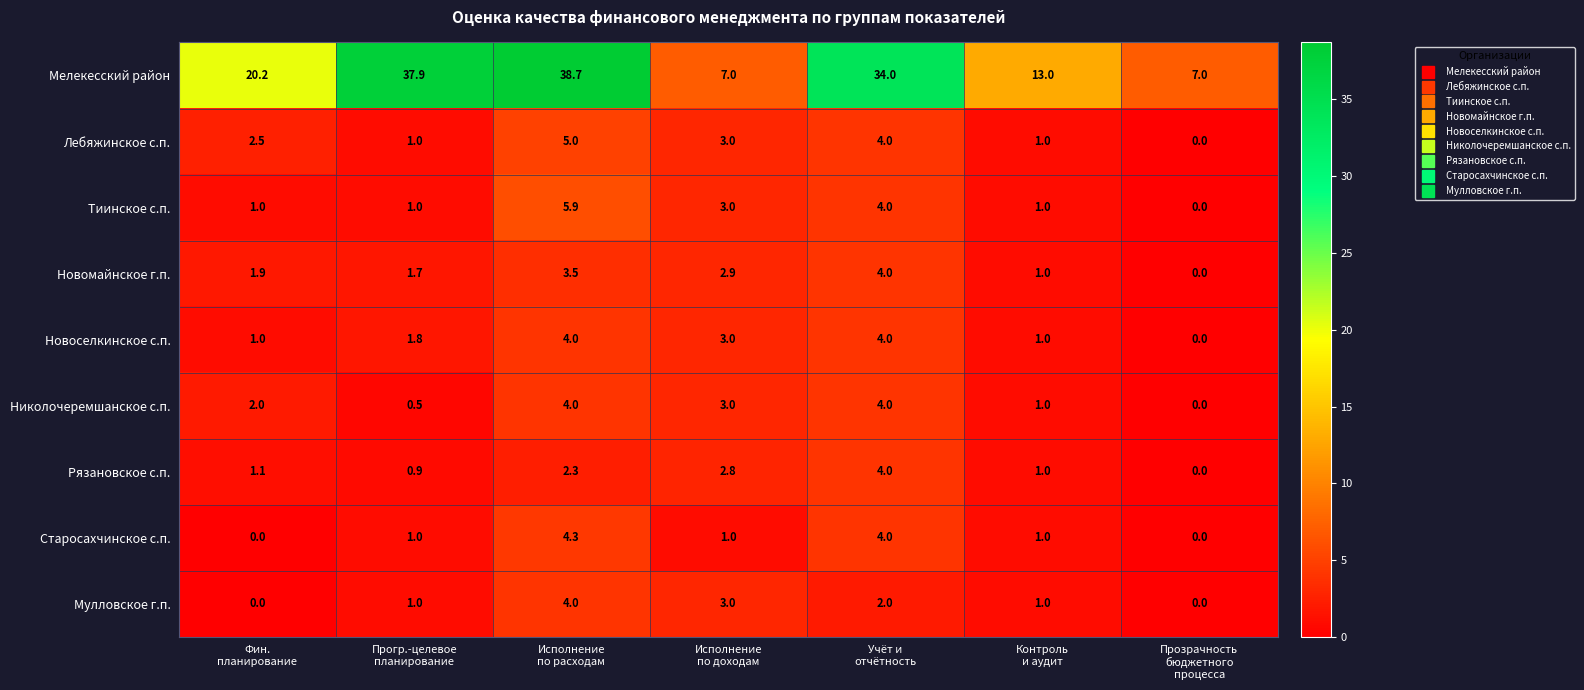

Which series has the largest range (max minus min)?

Мелекесский район